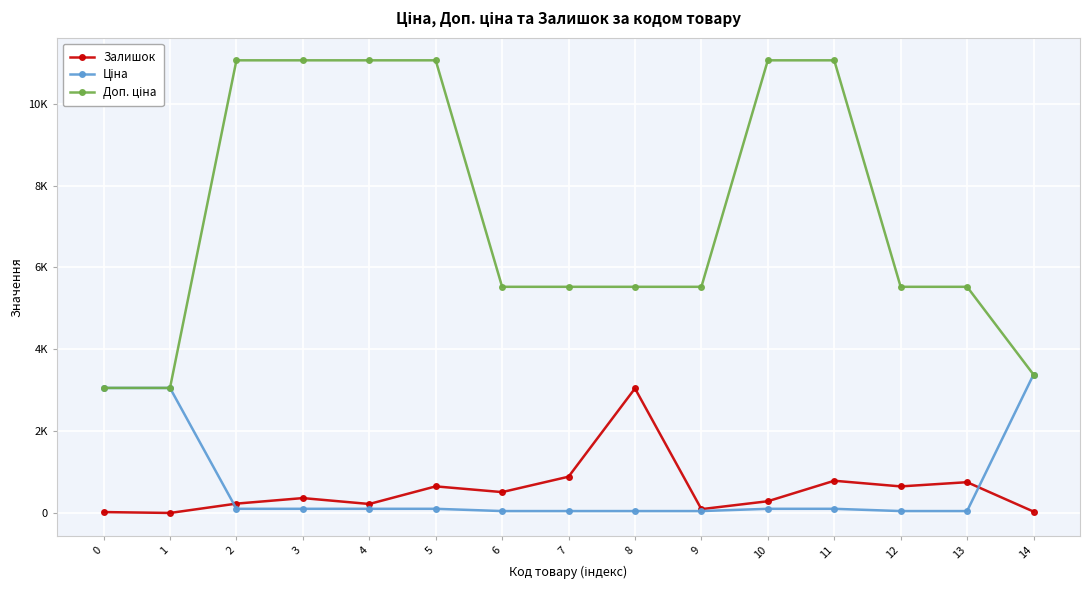

Which label corresponds to the largest value in the chart?

2